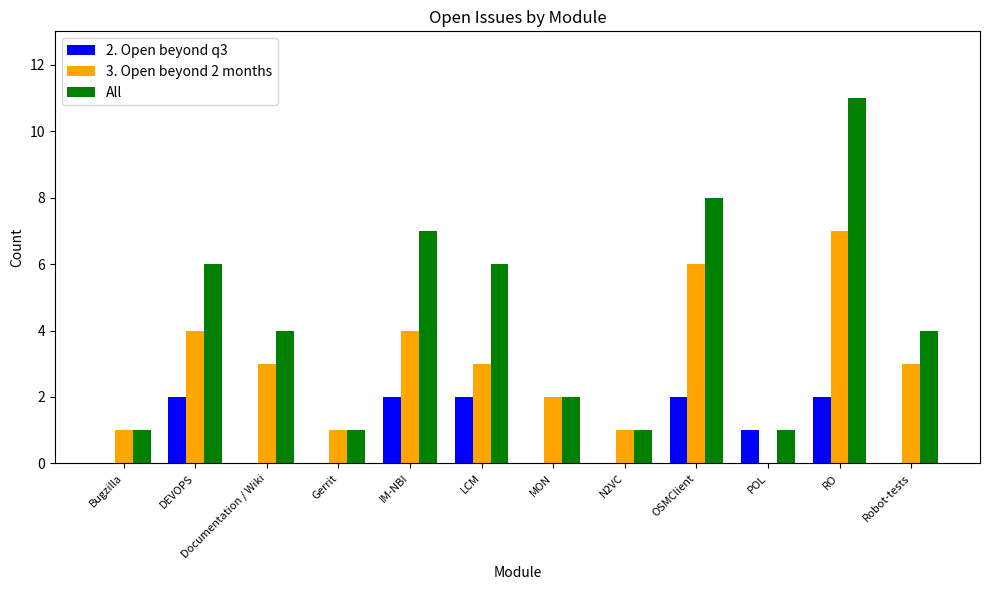

What is the total value across all series at OSMClient?

16